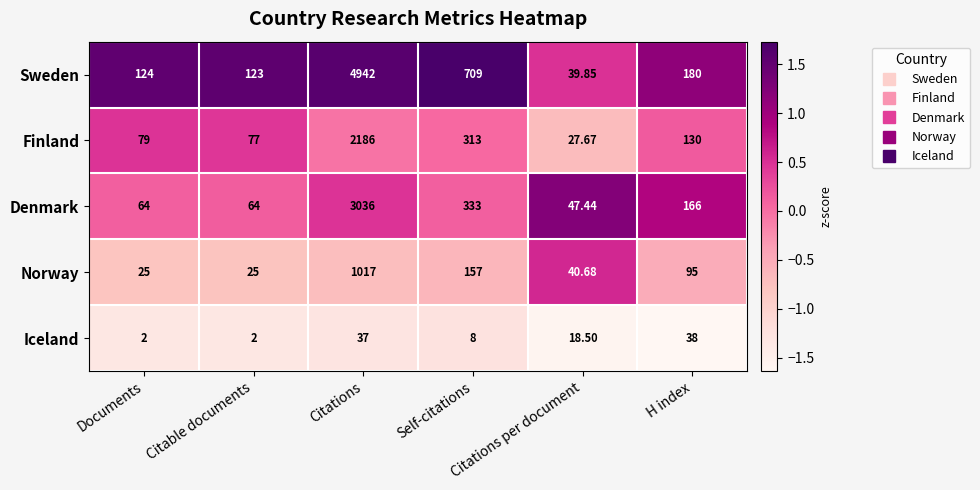

Which series has the largest total across all categories?

Sweden